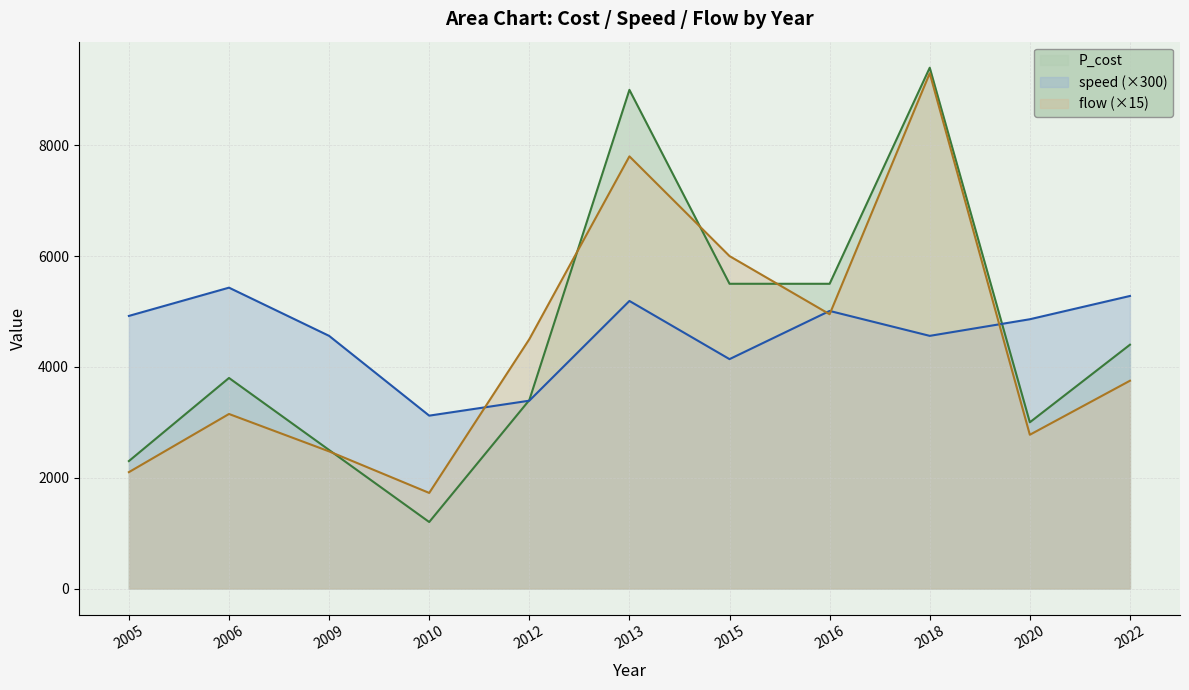

The value of speed at 2020 is 4860. True or false?

True